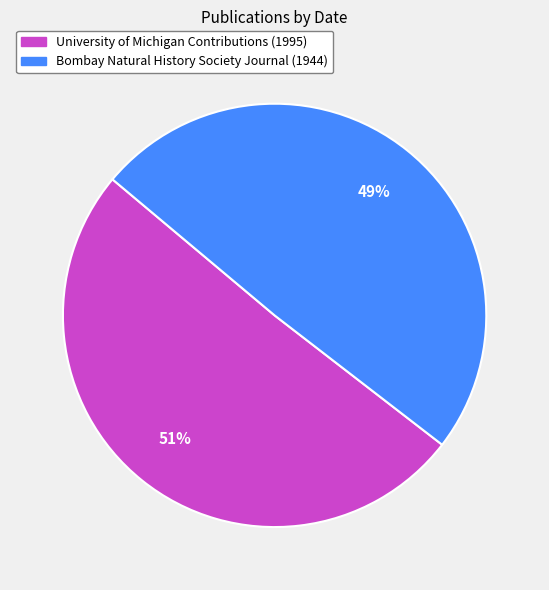

How many slices are in this pie chart?

2